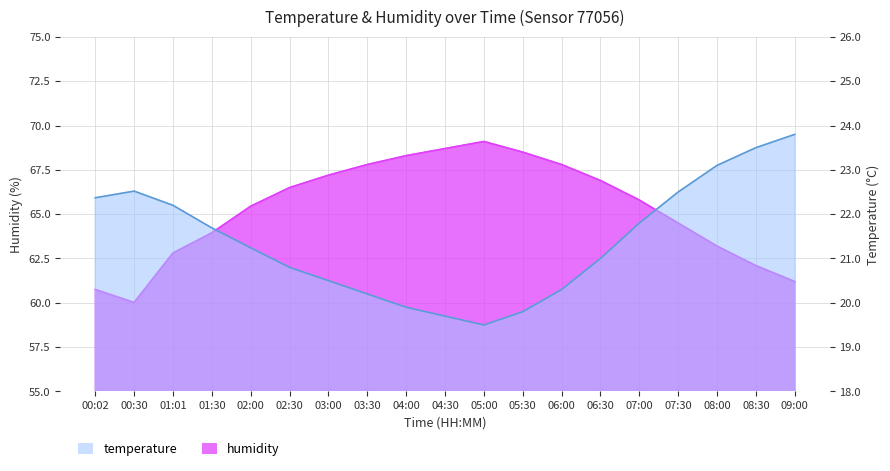

How many data points in temperature are less than 21?

8